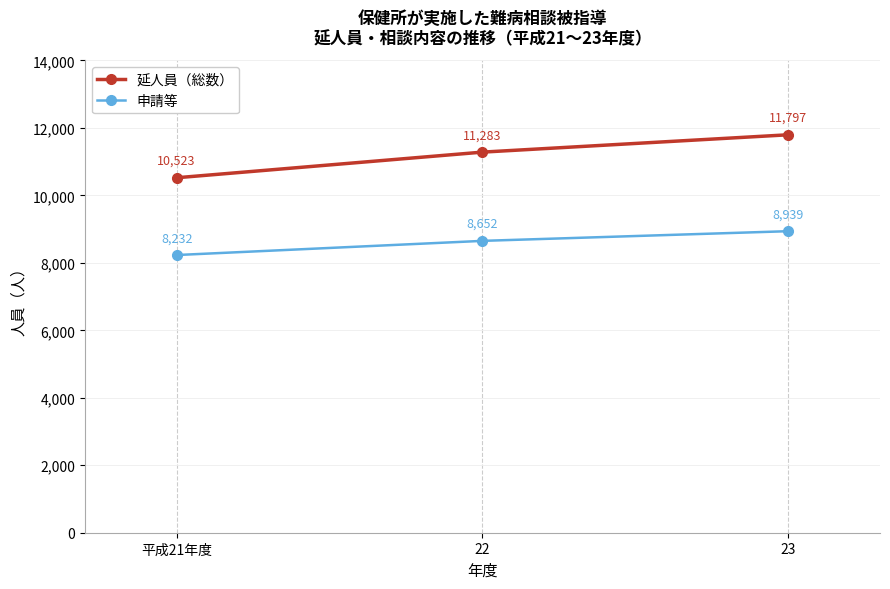

Does the chart have visible grid lines?

Yes